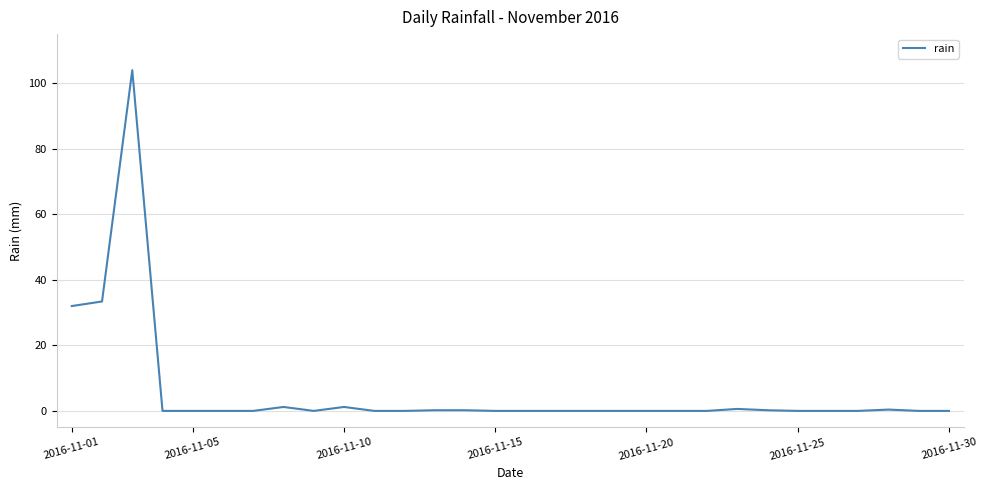

What is the greatest value displayed?

104.0